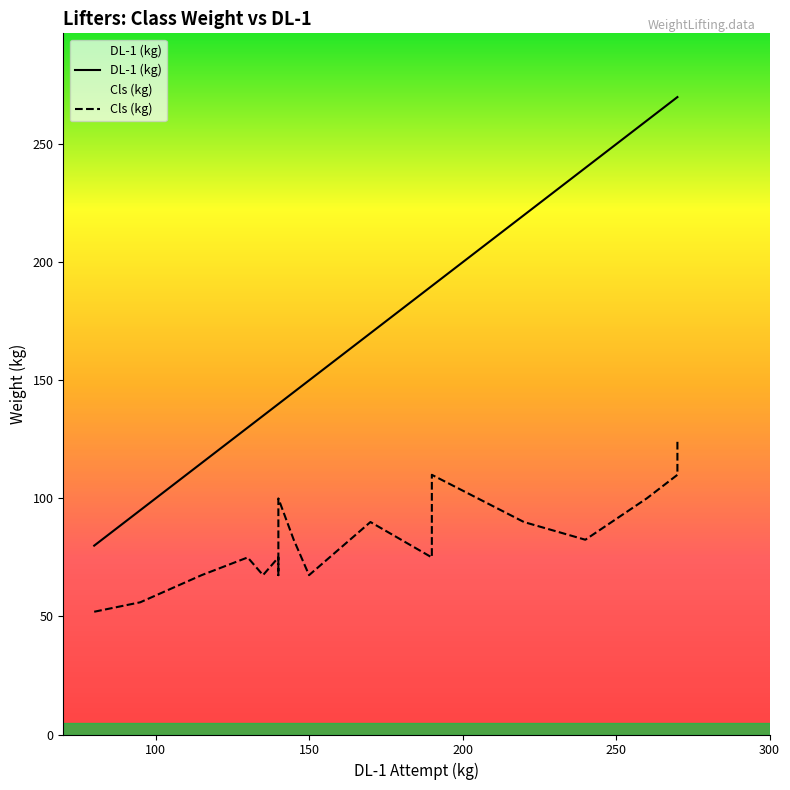

What is the label of the 20th point from the right?

150